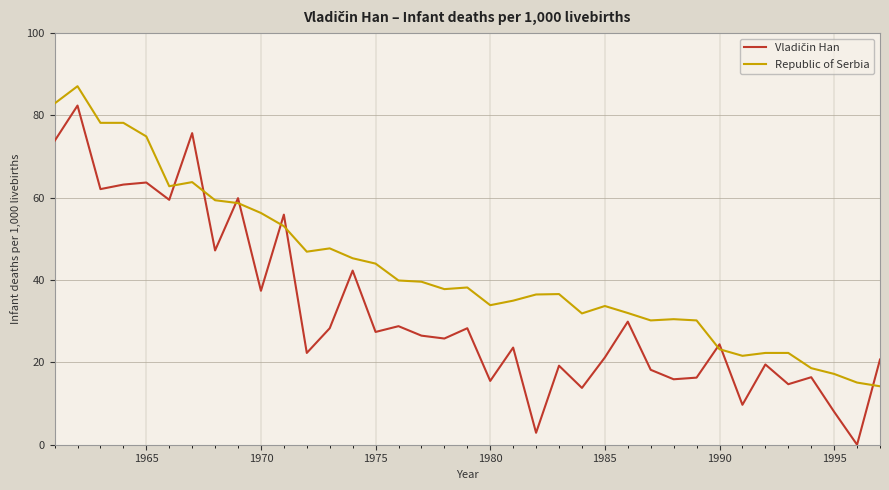

Reading left to right, what are all the values shown in this chart?

Vladičin Han: 73.8	82.4	62.1	63.2	63.7	59.5	75.7	47.2	59.9	37.4	55.9	22.3	28.3	42.3	27.4	28.8	26.5	25.8	28.3	15.5	23.6	2.9	19.2	13.8	21.2	29.9	18.2	15.9	16.3	24.4	9.7	19.5	14.7	16.4	8.0	0.0	20.7
Republic of Serbia: 82.9	87.1	78.2	78.2	74.9	62.8	63.8	59.4	58.7	56.3	53.1	46.9	47.7	45.3	44.0	39.9	39.6	37.8	38.2	33.9	35.0	36.5	36.6	31.9	33.7	32.0	30.2	30.5	30.2	23.2	21.6	22.3	22.3	18.6	17.2	15.1	14.2